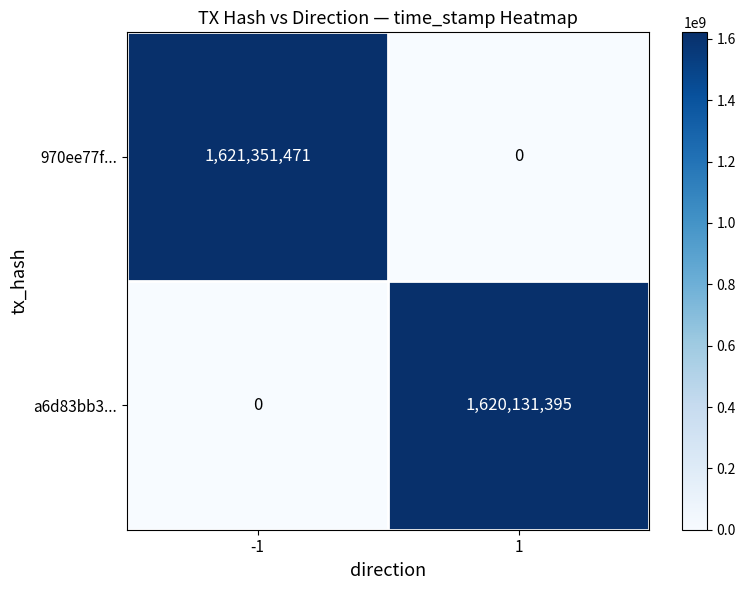

Which series has the largest total across all categories?

970ee77f...